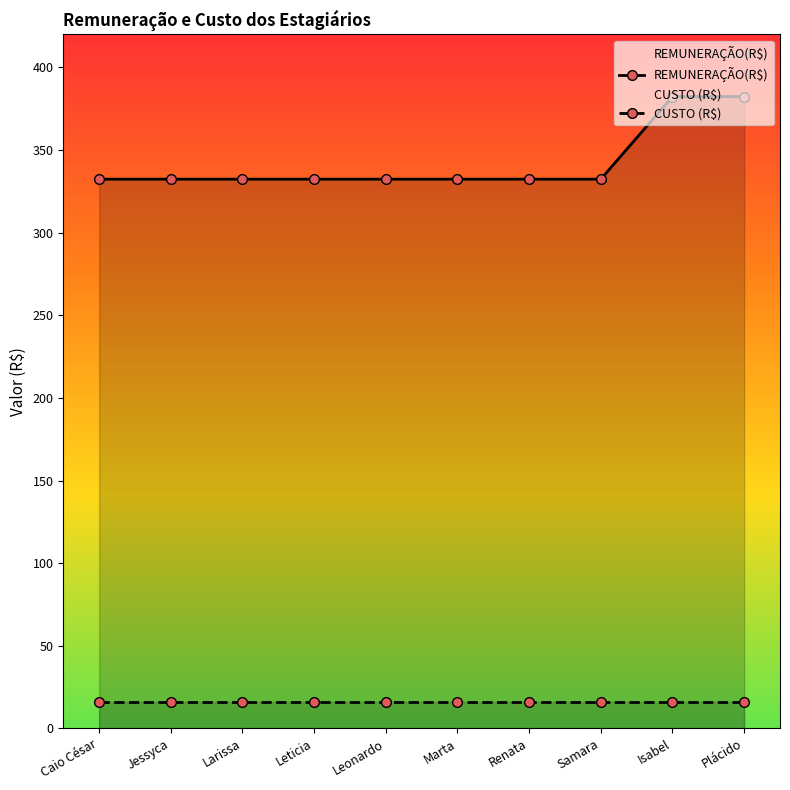

What are all the series names shown in the legend?

REMUNERAÇÃO(R$), CUSTO (R$)